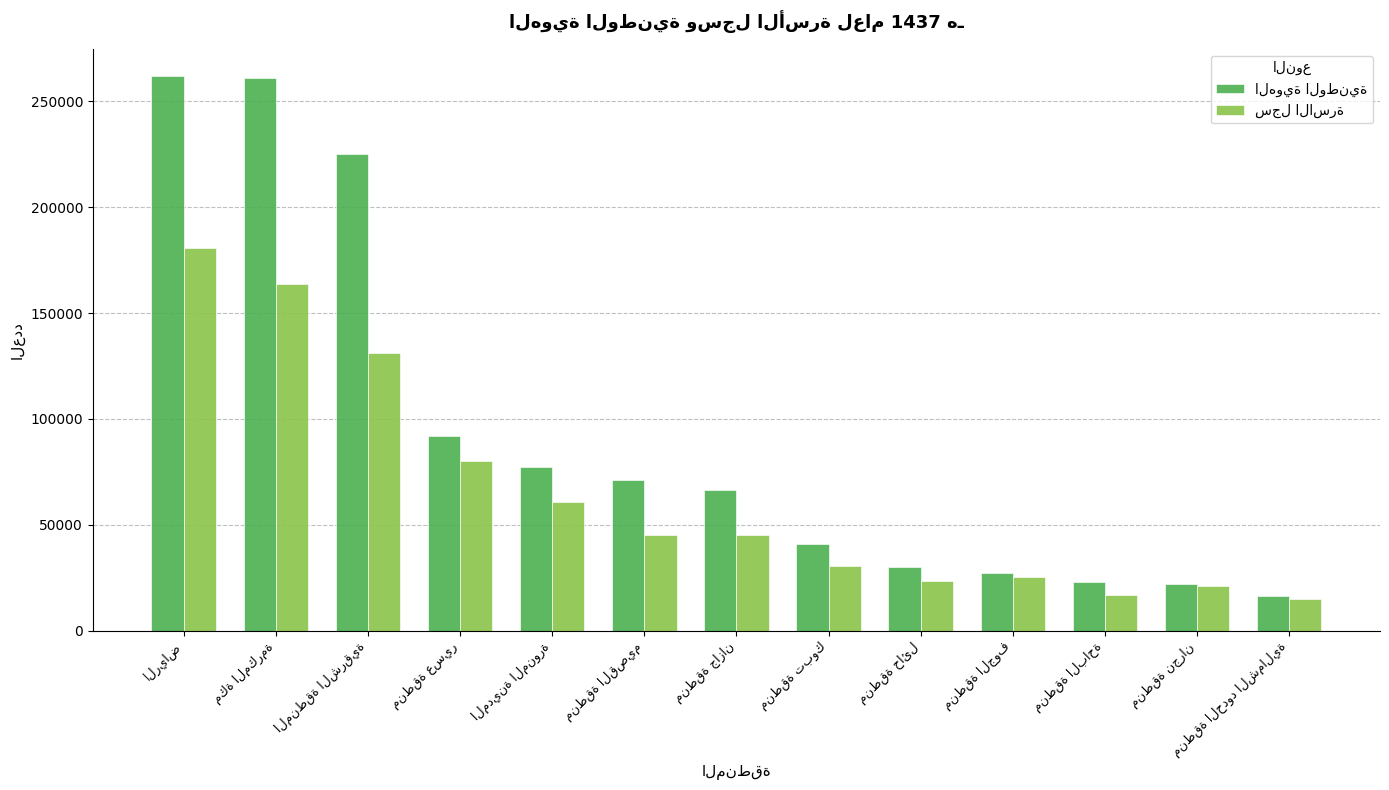

What is the maximum value shown in the chart?

261754